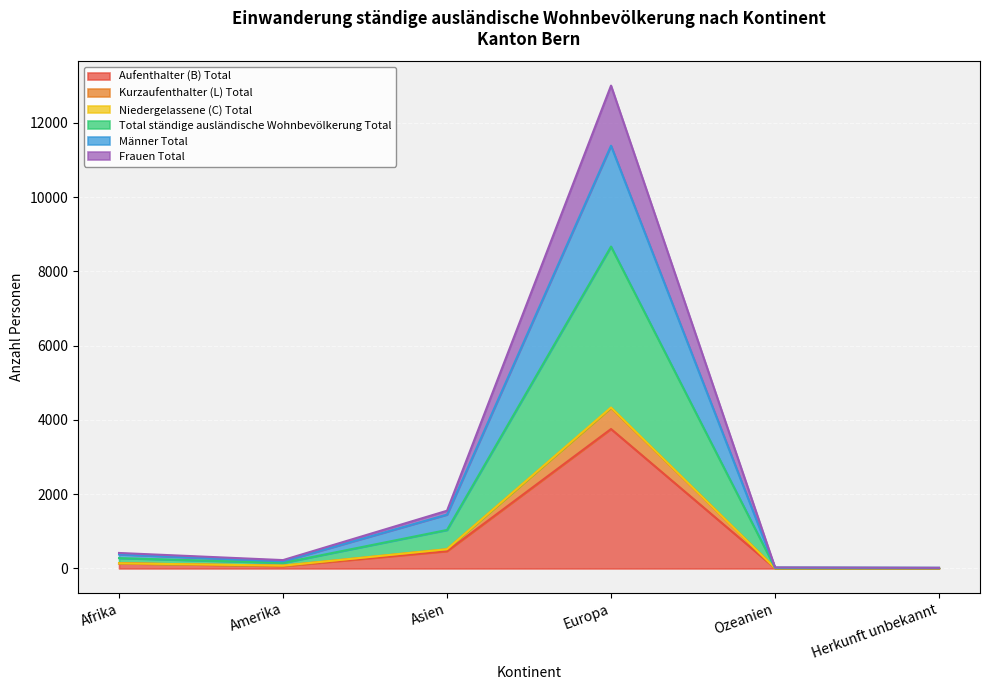

At which category does Niedergelassene (C) Total reach its first local valley?

Amerika